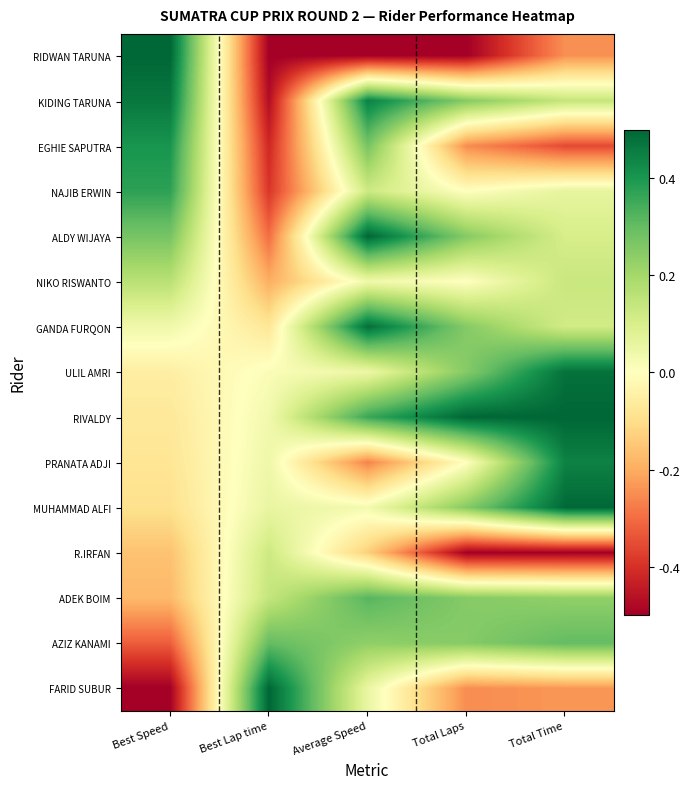

What is the total value across all series at Total Time?

1.7